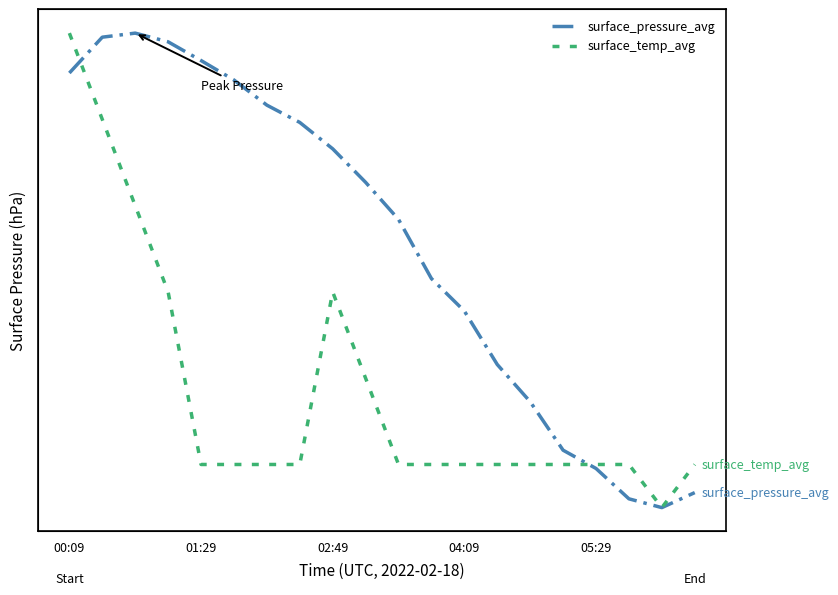

What position from the left is 19?

20